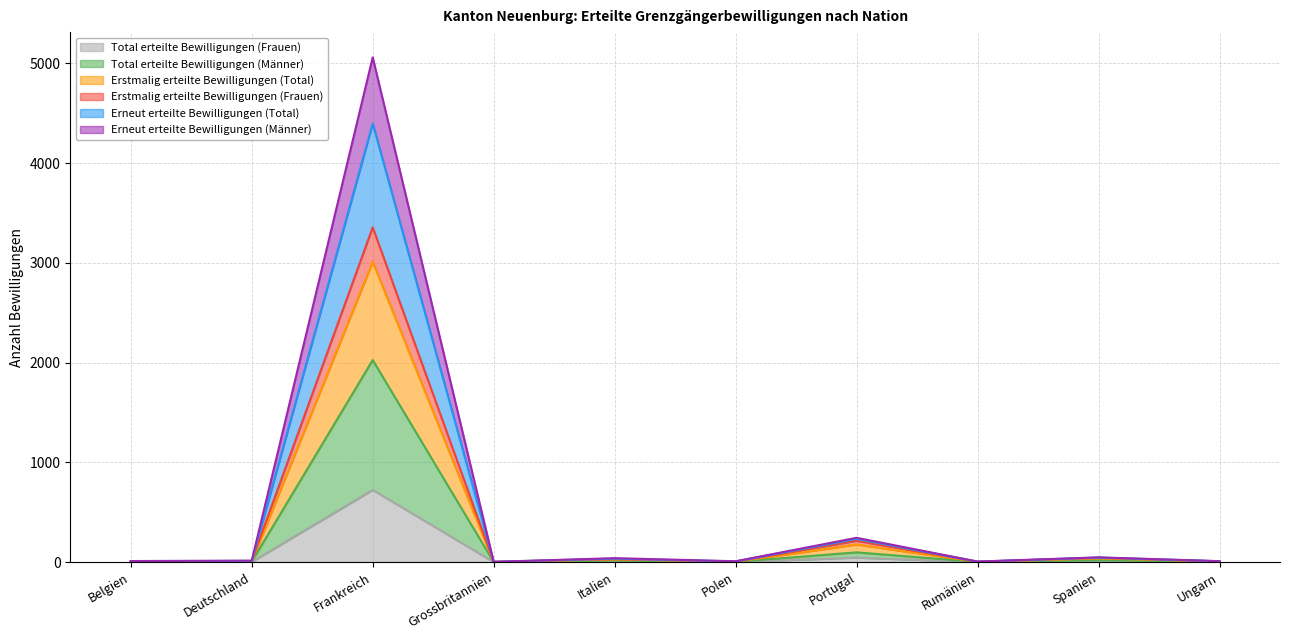

What are all the series names shown in the legend?

Total erteilte Bewilligungen (Frauen), Total erteilte Bewilligungen (Männer), Erstmalig erteilte Bewilligungen (Total), Erstmalig erteilte Bewilligungen (Frauen), Erneut erteilte Bewilligungen (Total), Erneut erteilte Bewilligungen (Männer)